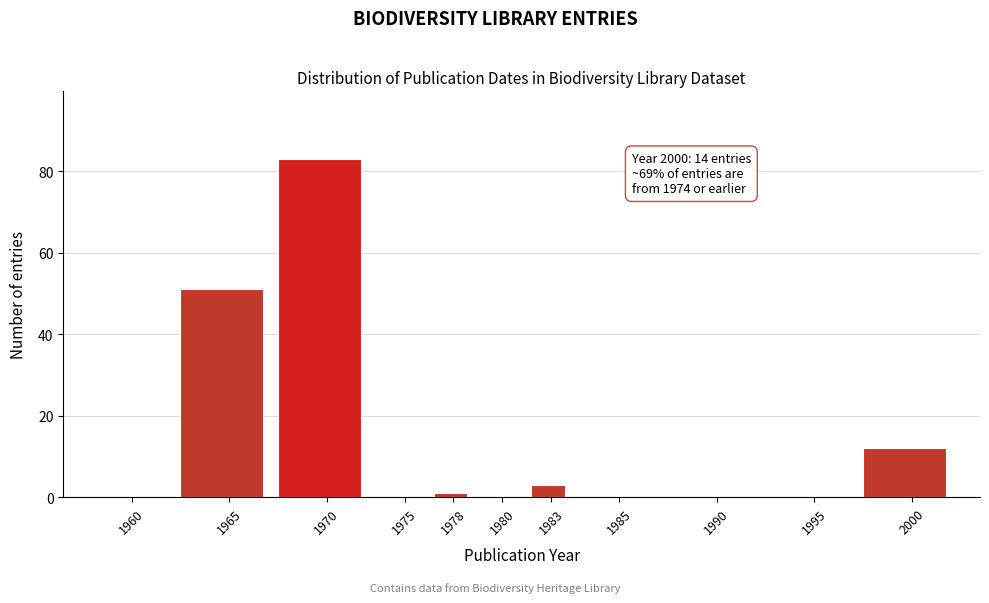

Reading right to left, extract all data points from this chart.

2000=12	1995=0	1990=0	1985=0	1983=3	1980=0	1978=1	1975=0	1970=83	1965=51	1960=0